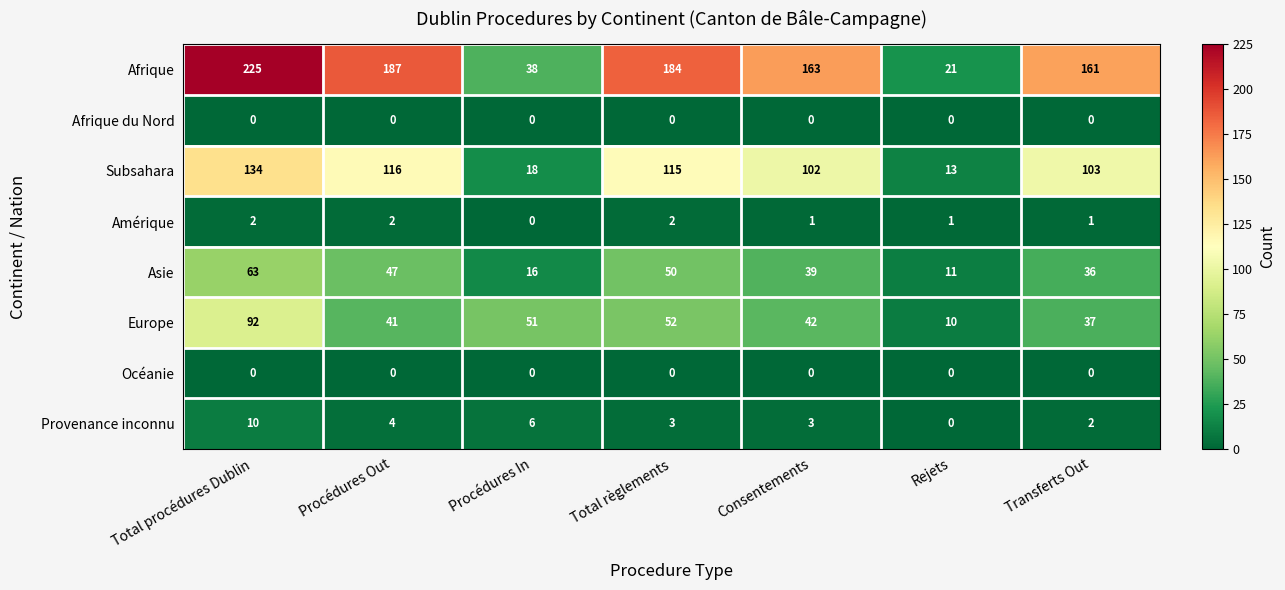

What is the total value across all series at Total procédures Dublin?

526